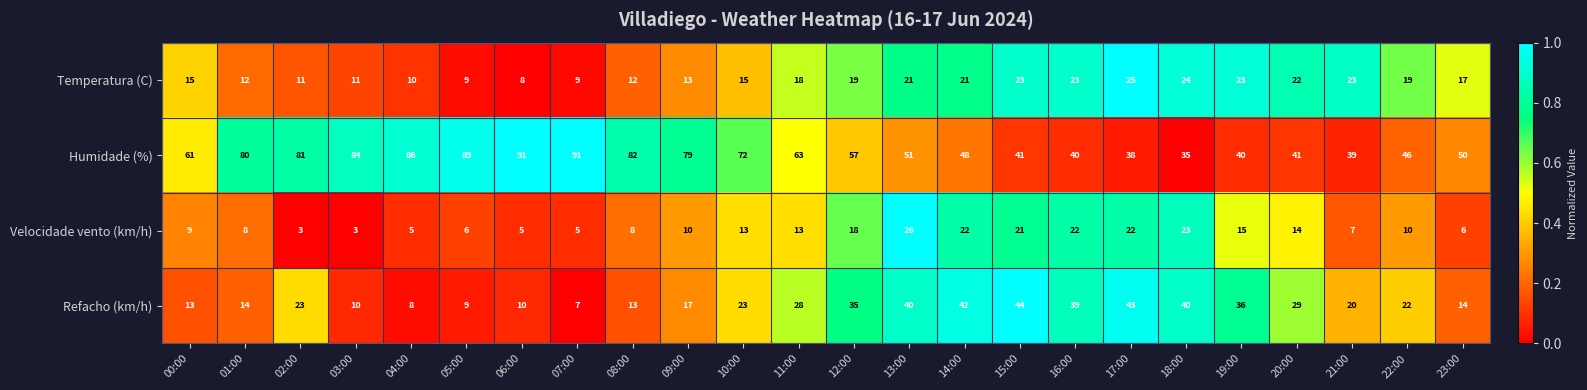

What is the total value across all series at 19:00?

114